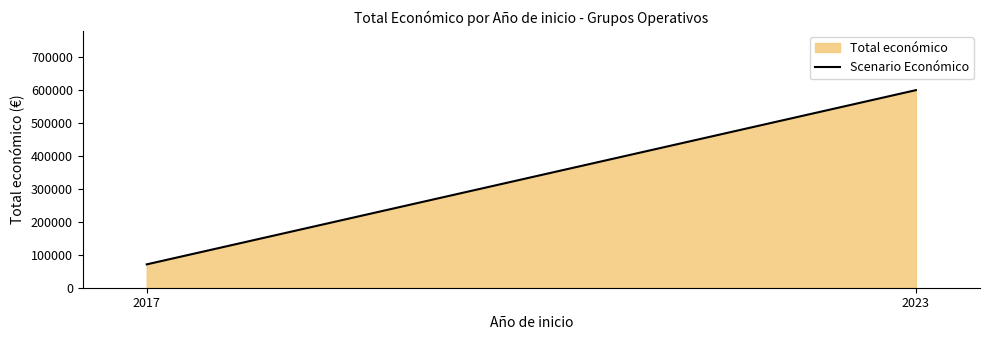

What is the difference between the values at 2017 and 2023?

528594